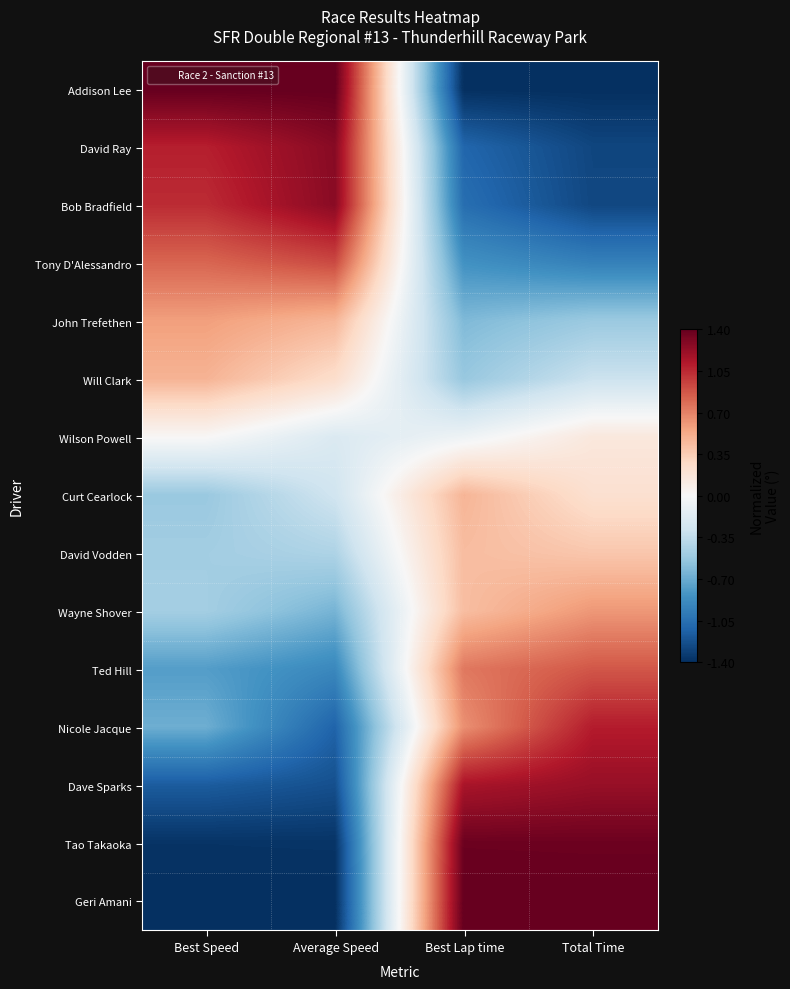

How many series are shown in this chart?

15